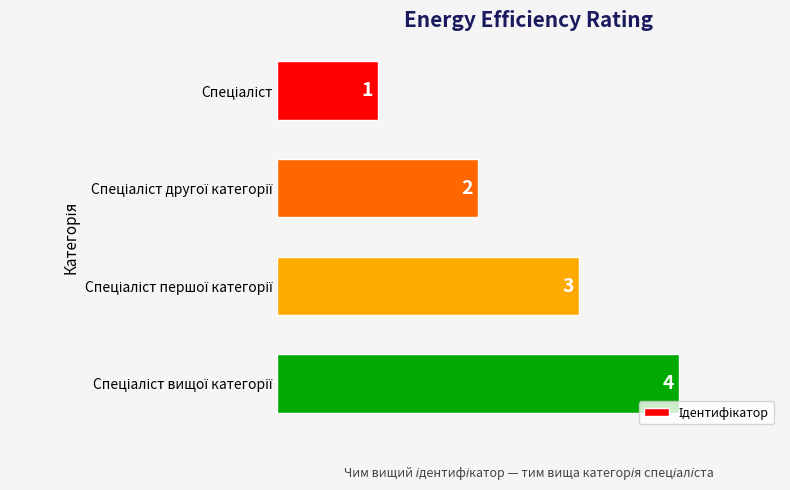

How many distinct data groups are displayed?

1